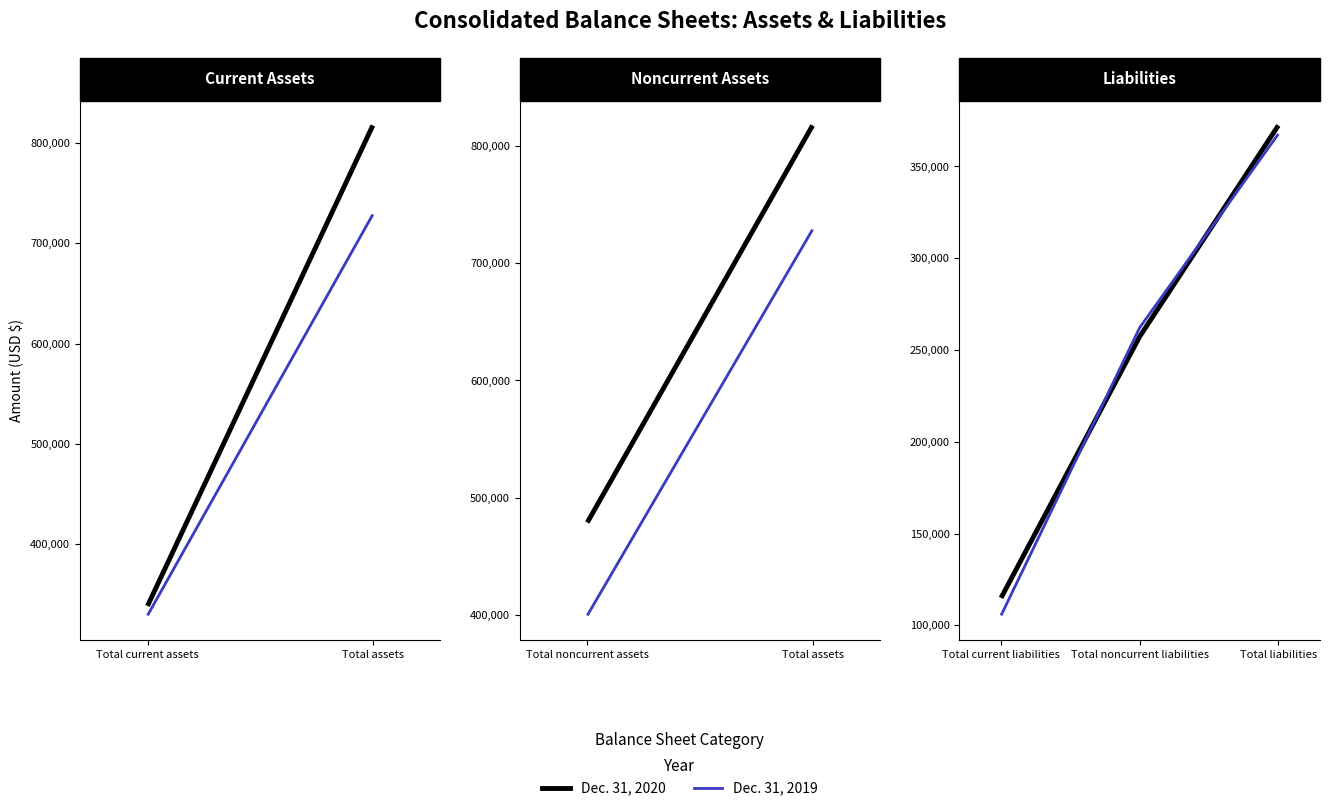

What is the sum of all Dec. 31, 2019 values?

735306